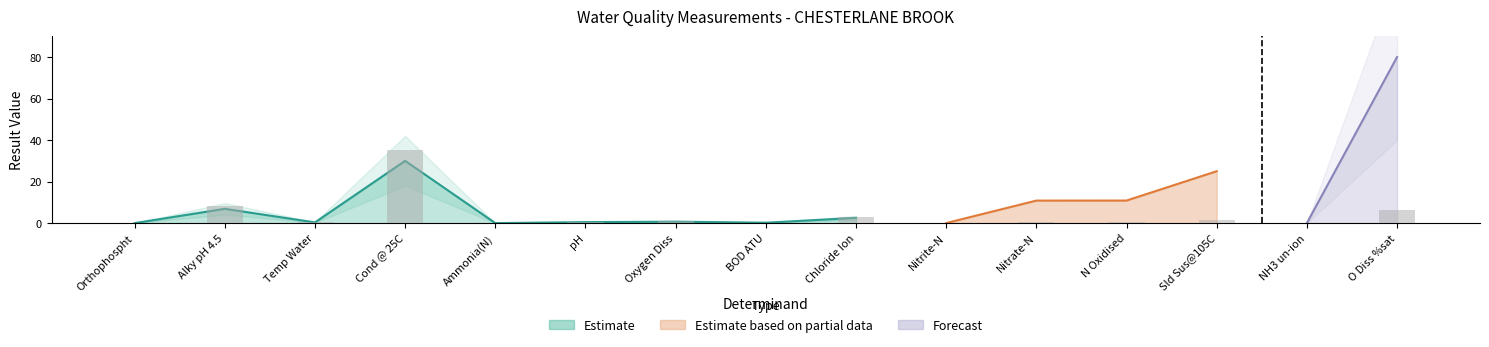

True or false: the data shows 0.0 at Ammonia(N).

False